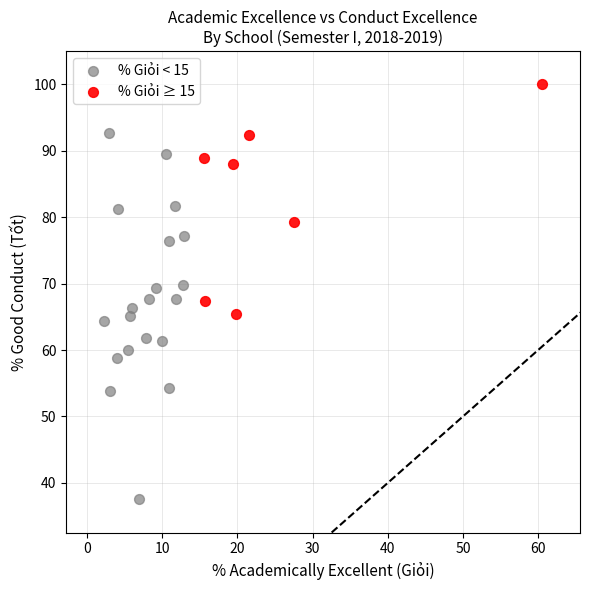

Which series has the widest spread of Y values?

% Giỏi < 15